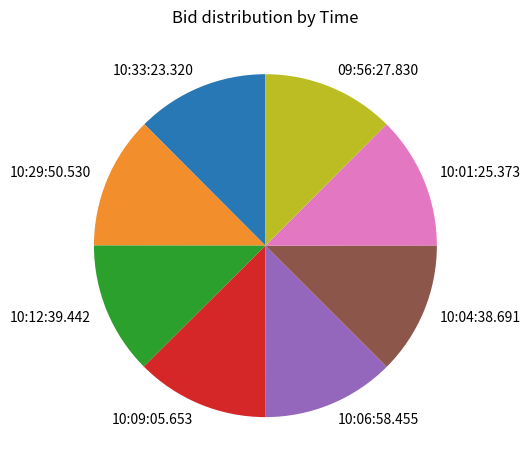

Does 10:09:05.653 represent more than half of the total?

No